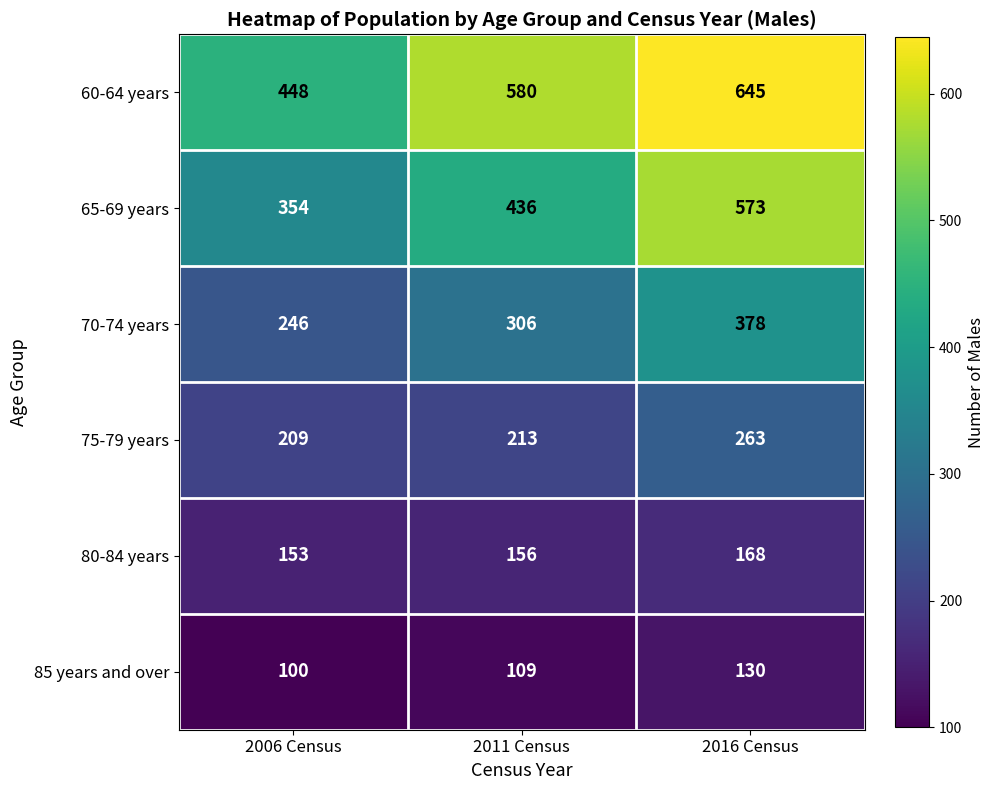

Is it true that 70-74 years equals 378 at 2016 Census?

True